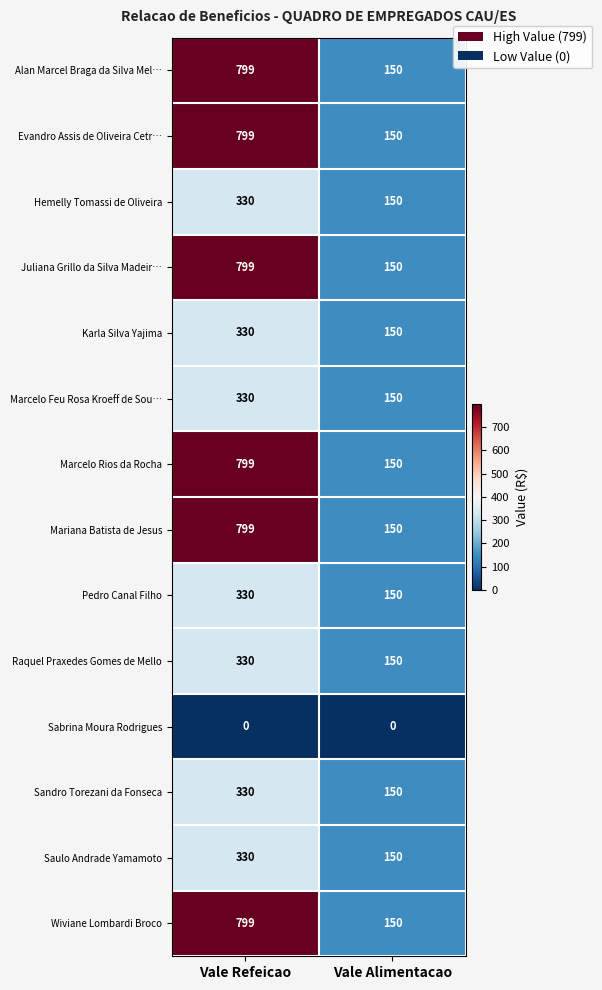

What is the greatest value displayed?

799